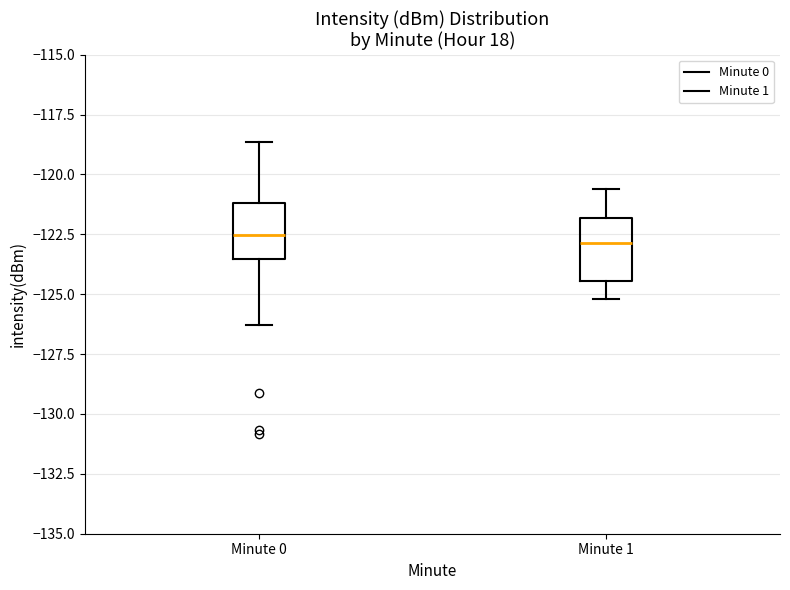

Where does the lower whisker of the box for Minute 0 end on the y-axis? The values are not printed on the chart, so give them approximately, as read against the axis.

-126.5